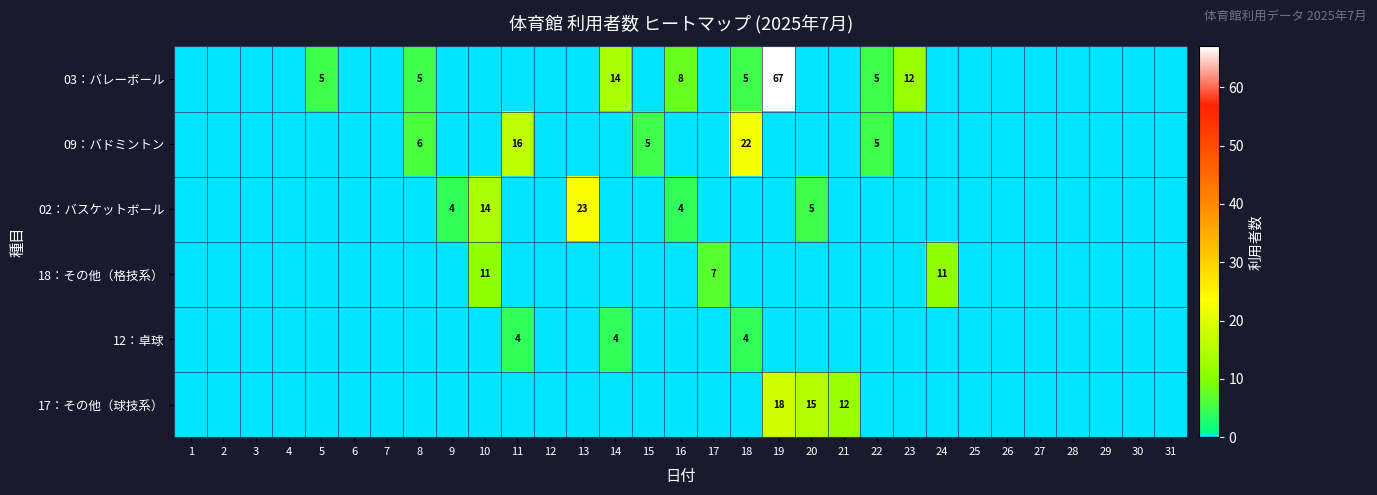

What is the difference between the highest and lowest values at 14?

14